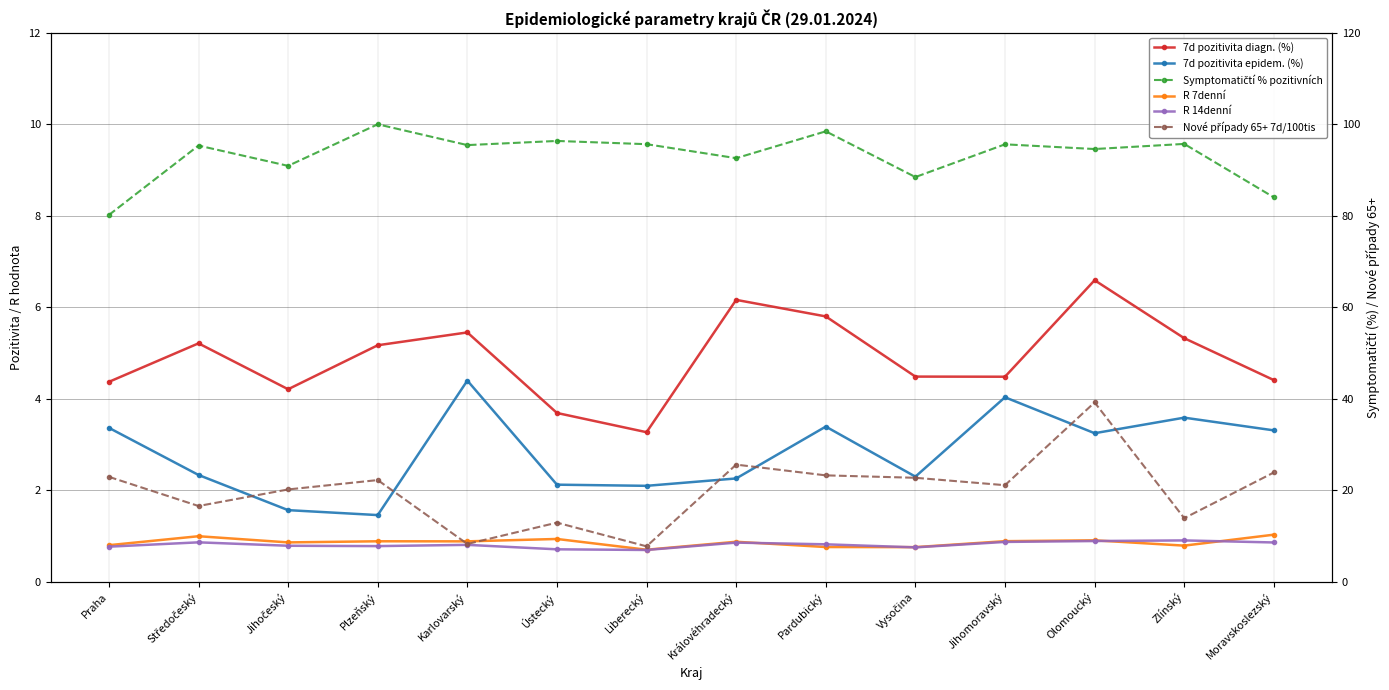

What position from the right is Vysočina?

5